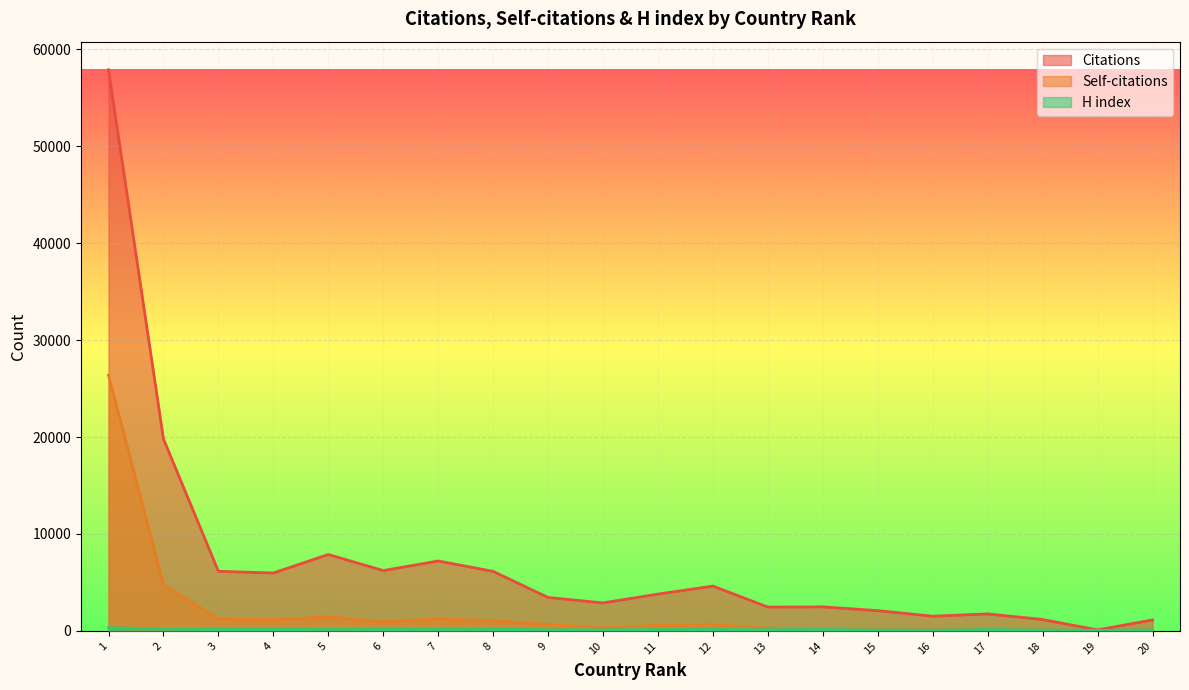

Which series has the largest total across all categories?

Citations